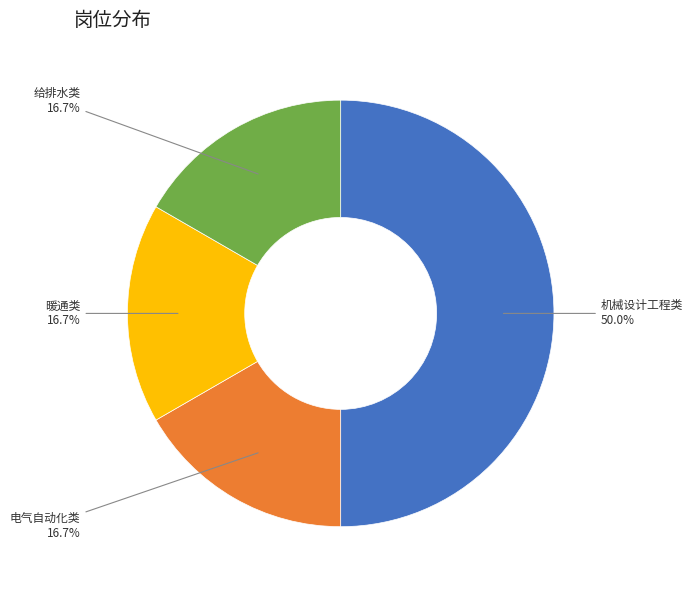

Is it true that 暖通类 is 29% of the pie?

False